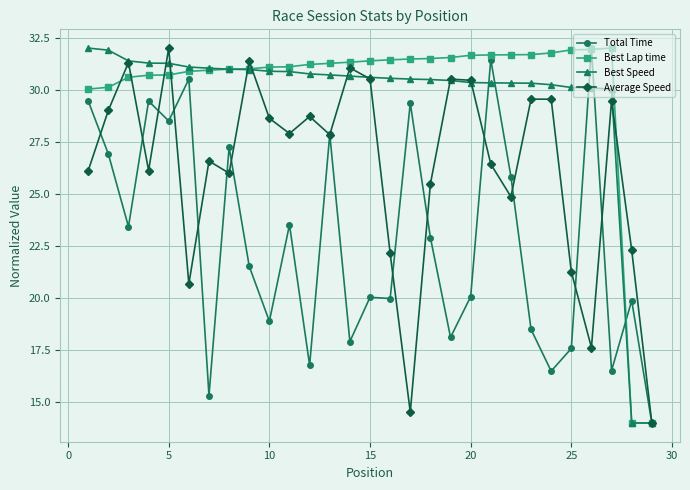

What is the value of the Best Speed point at the 8th from the left?

31.0